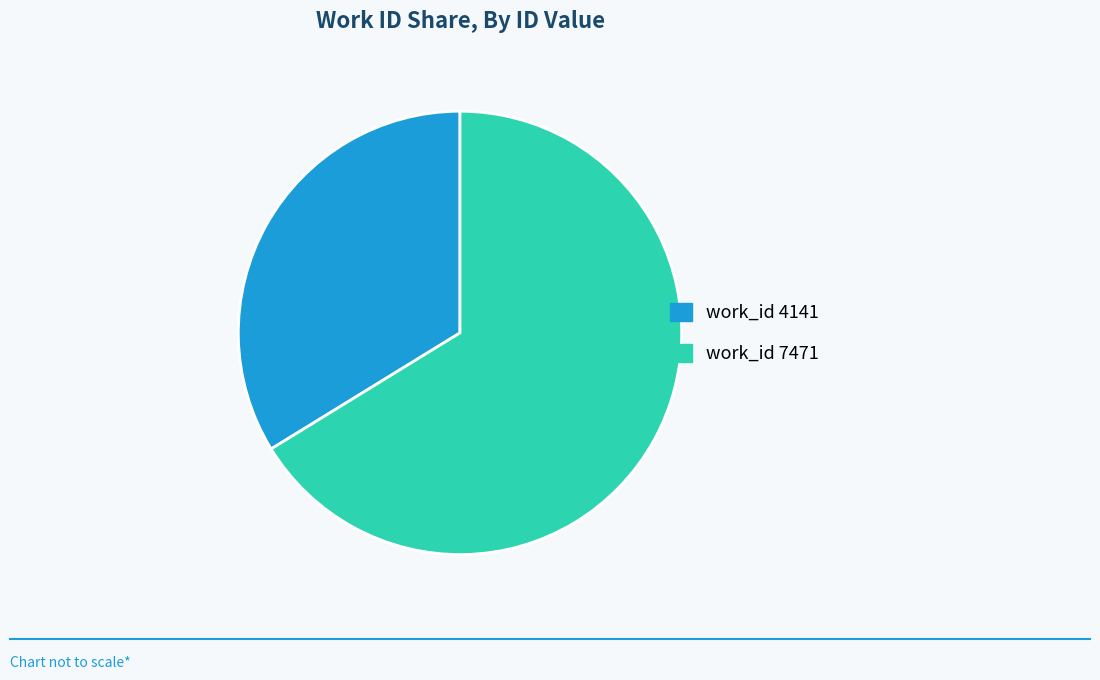

Is there a majority slice in this chart?

Yes